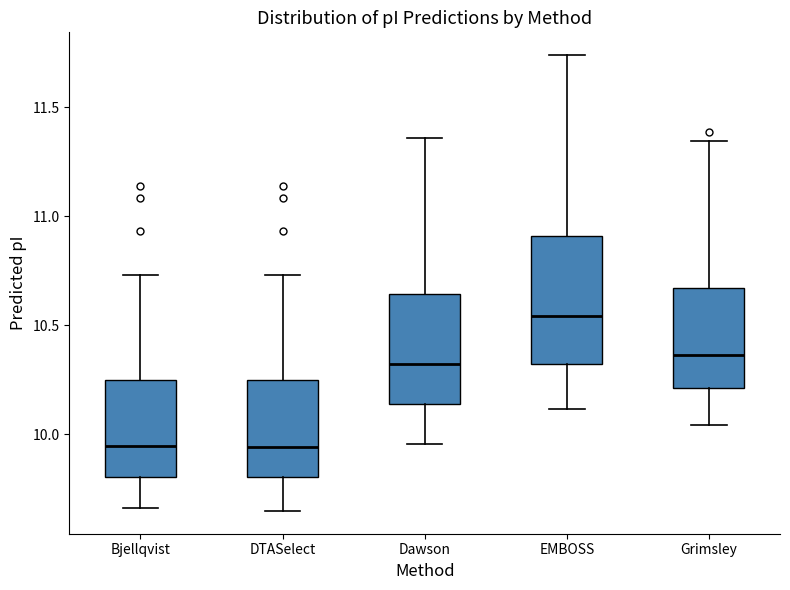

Reading left to right, transcribe this box plot: for each box, give where its median line is, the range the box spans, and where its two whiskers end, as read against the y-axis. The values are not printed on the chart, so give them approximately, as read against the axis.

Bjellqvist: median 9.95, box 9.80 to 10.25, whiskers 9.65 to 10.75
DTASelect: median 9.95, box 9.80 to 10.25, whiskers 9.65 to 10.75
Dawson: median 10.30, box 10.15 to 10.65, whiskers 9.95 to 11.35
EMBOSS: median 10.55, box 10.30 to 10.90, whiskers 10.10 to 11.75
Grimsley: median 10.35, box 10.20 to 10.65, whiskers 10.05 to 11.35